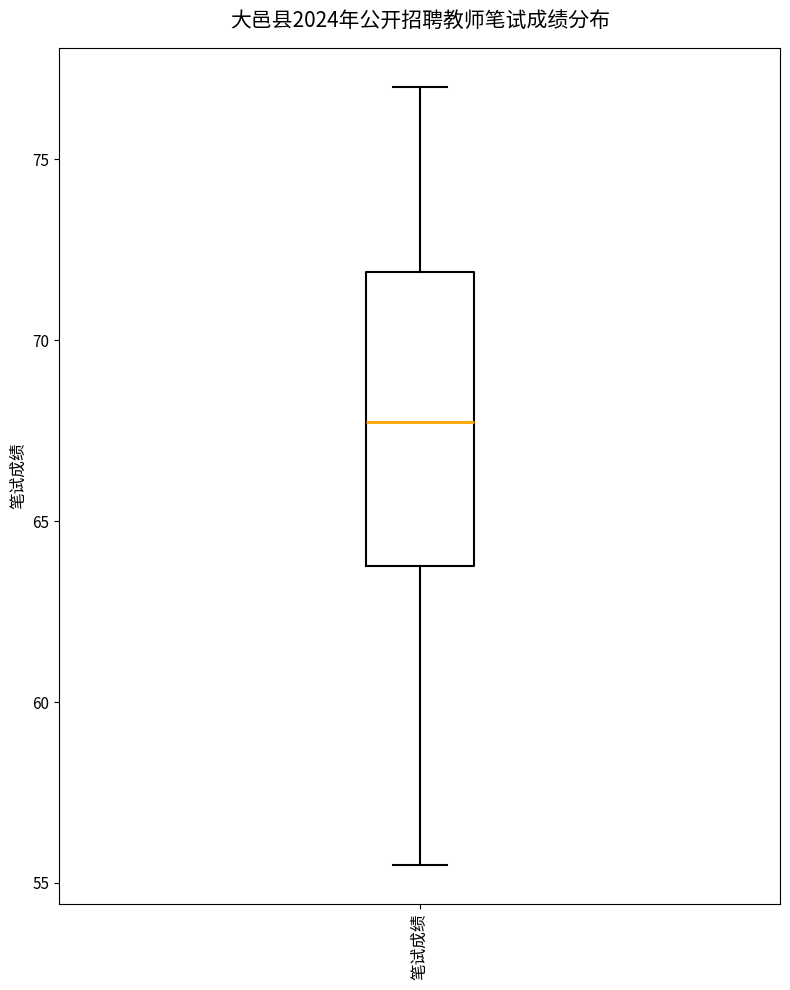

Where is the lower edge of the box for 笔试成绩 on the y-axis? The values are not printed on the chart, so give them approximately, as read against the axis.

64.0